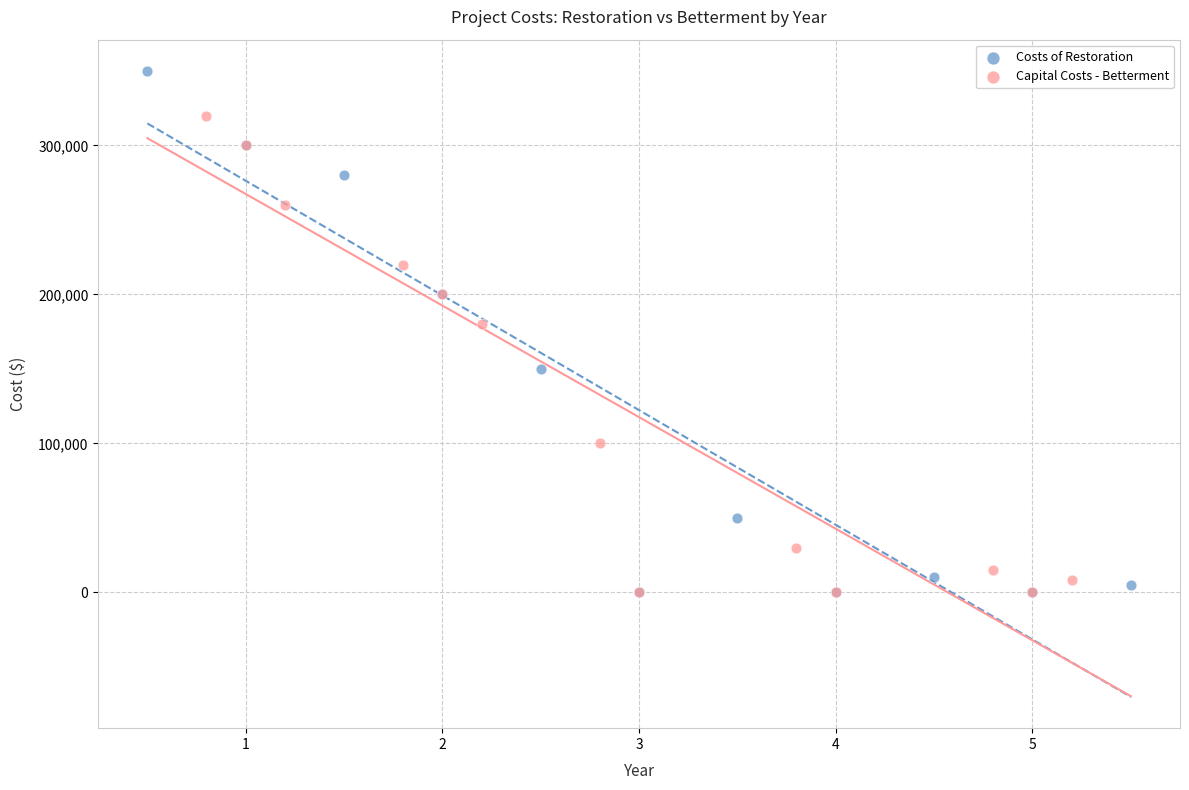

Which series has the largest Y range (max minus min)?

Costs of Restoration